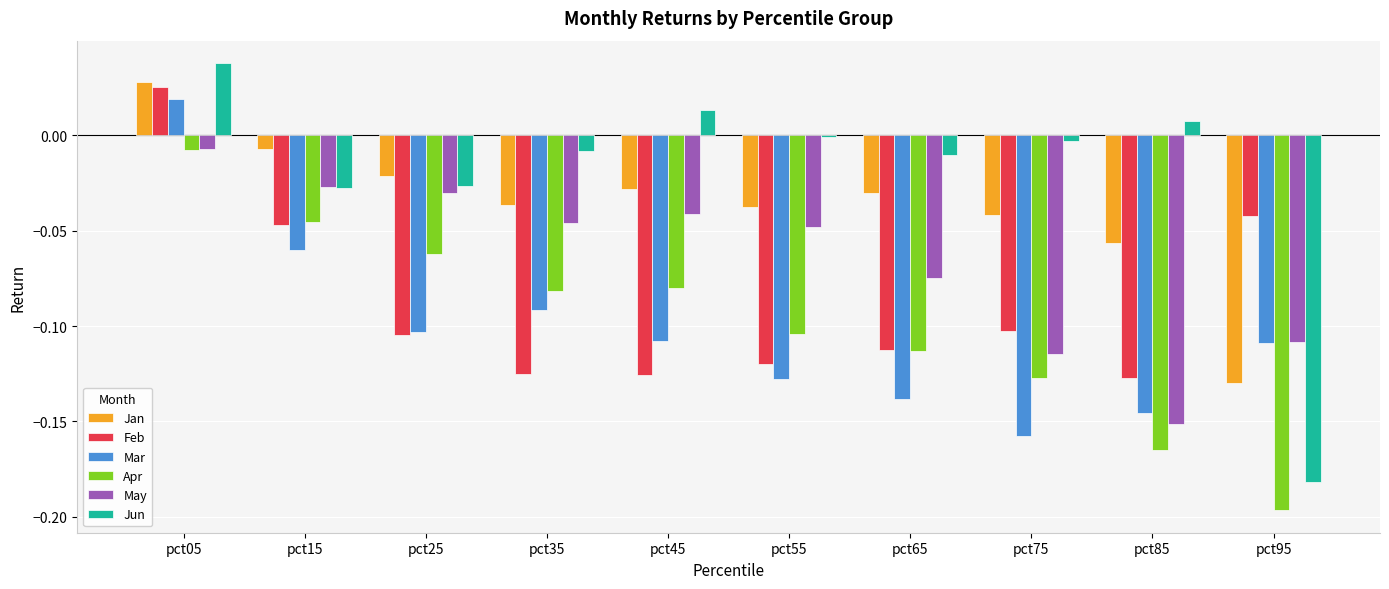

How many categories are shown in the chart?

10